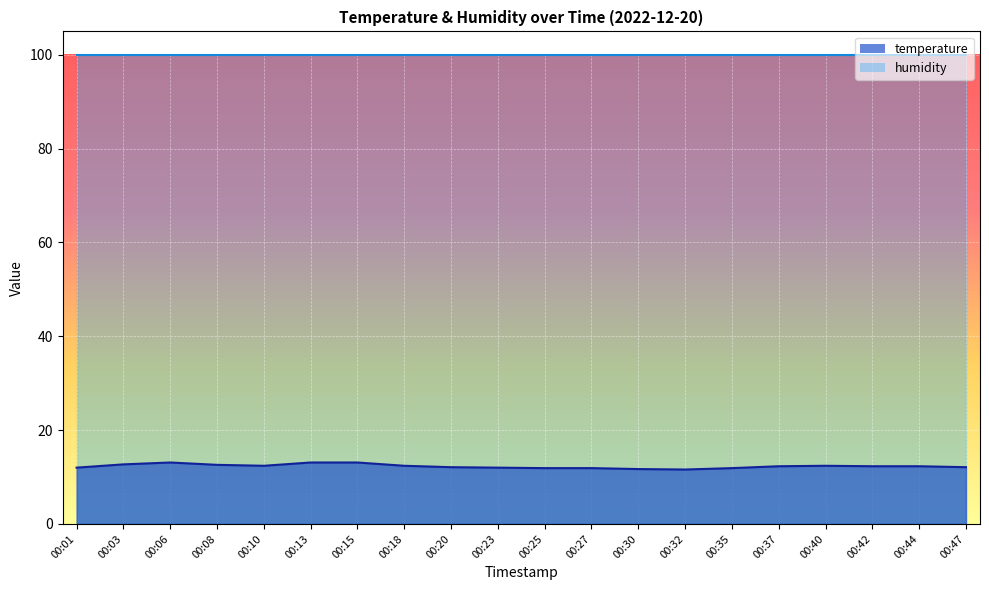

How many categories are shown in the chart?

20